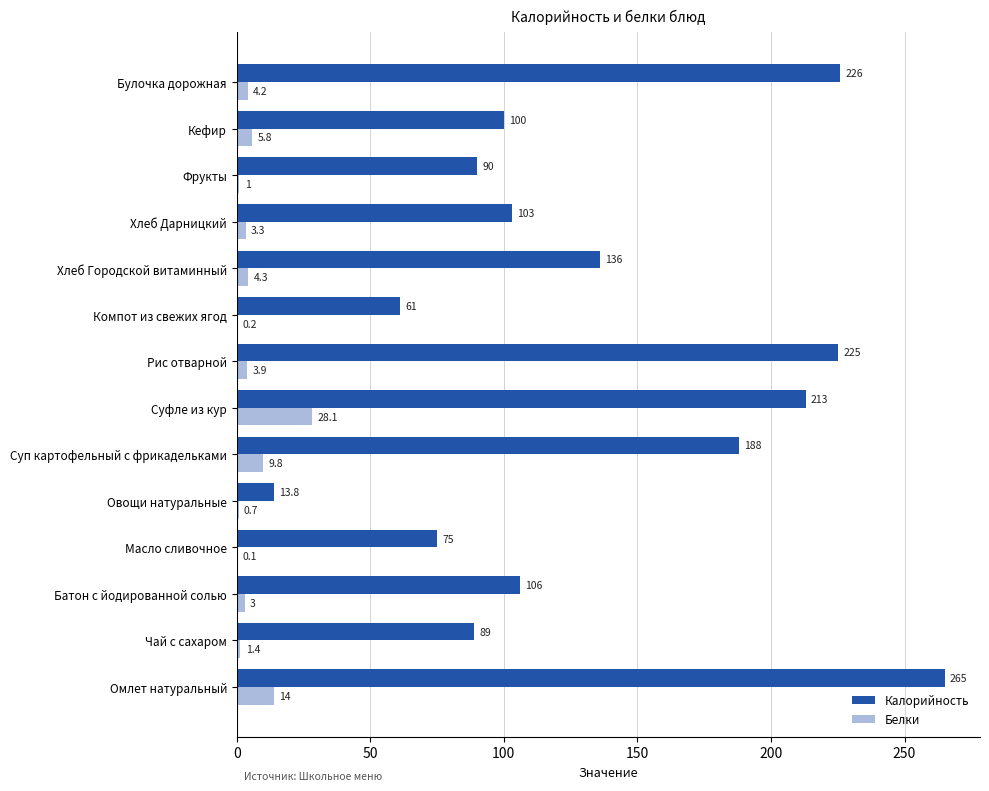

At which label does Калорийность reach its peak?

Омлет натуральный